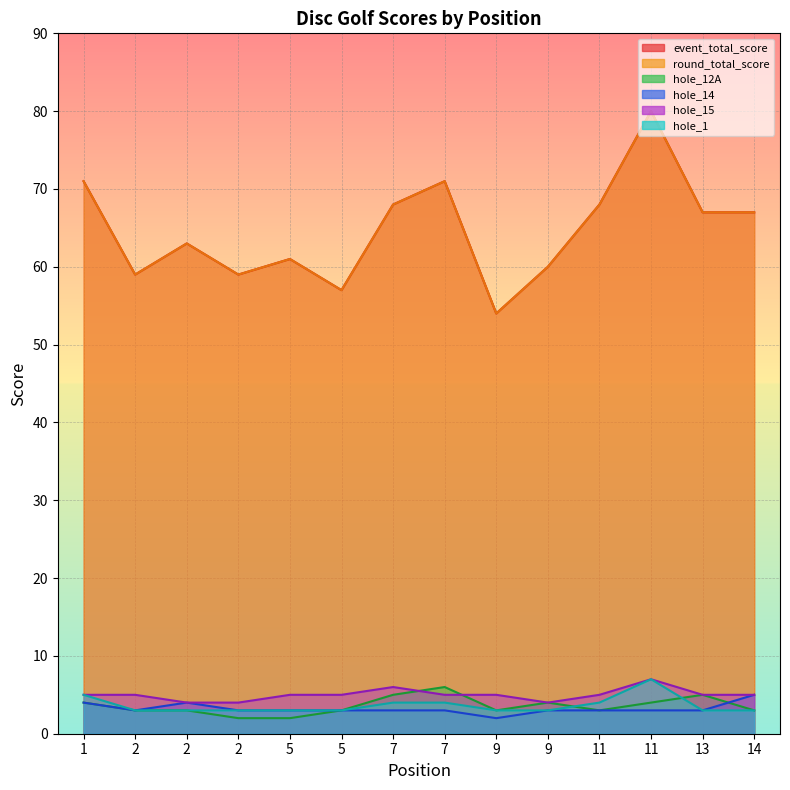

At which category does event_total_score reach its first local valley?

2